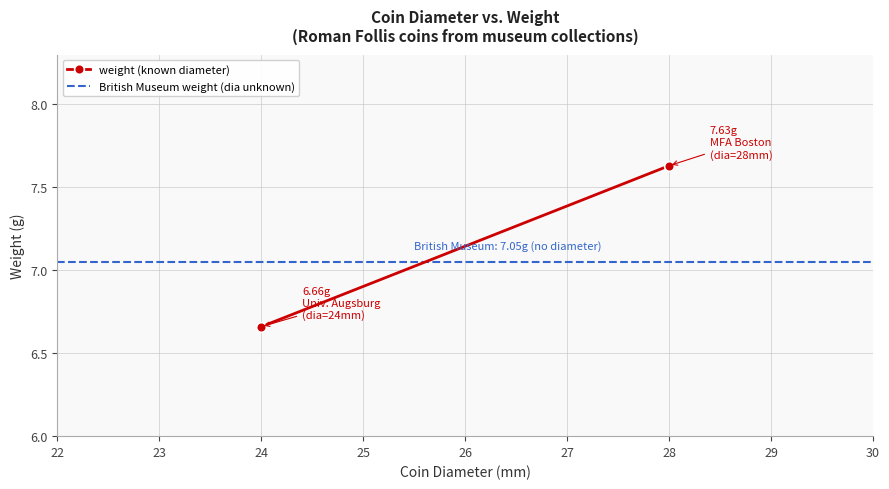

What is the highest value of the weight (known diameter) series?

7.6